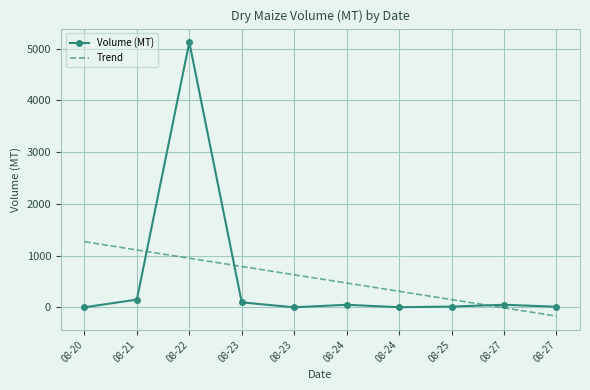

Rank the series by their maximum value, from highest to lowest.

Volume (MT), Trend